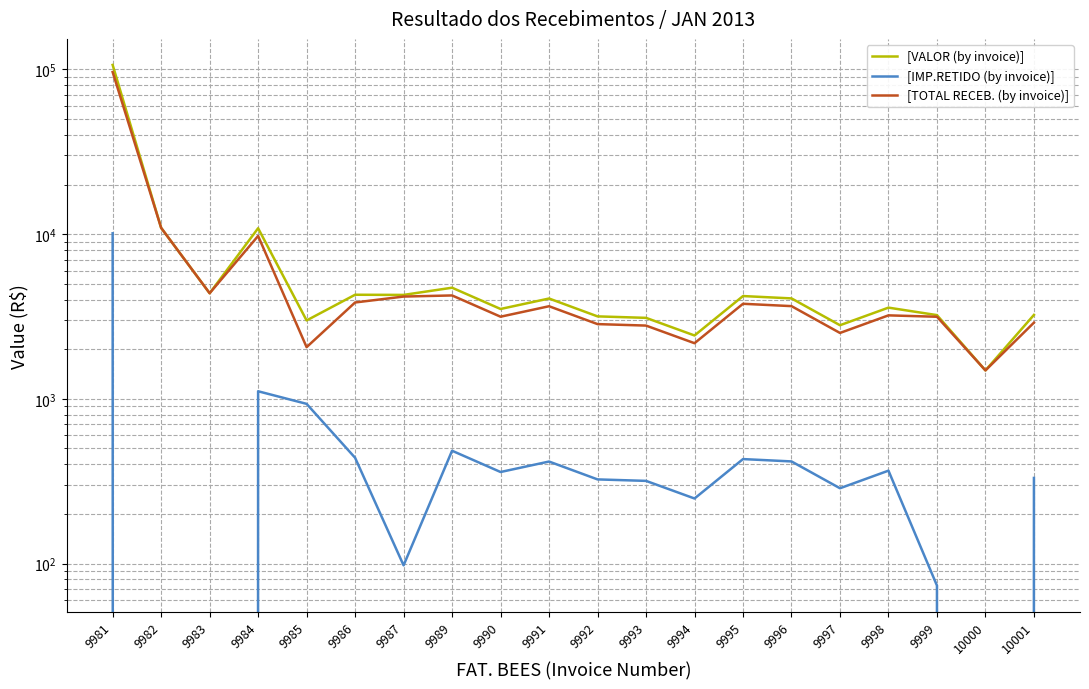

What is the spread (max minus min) of values at 9986?

3844.4